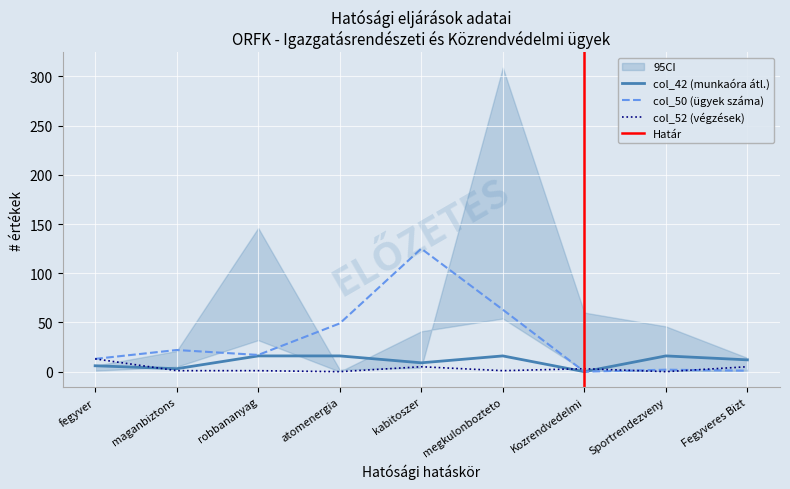

How many lines are shown in the chart?

3